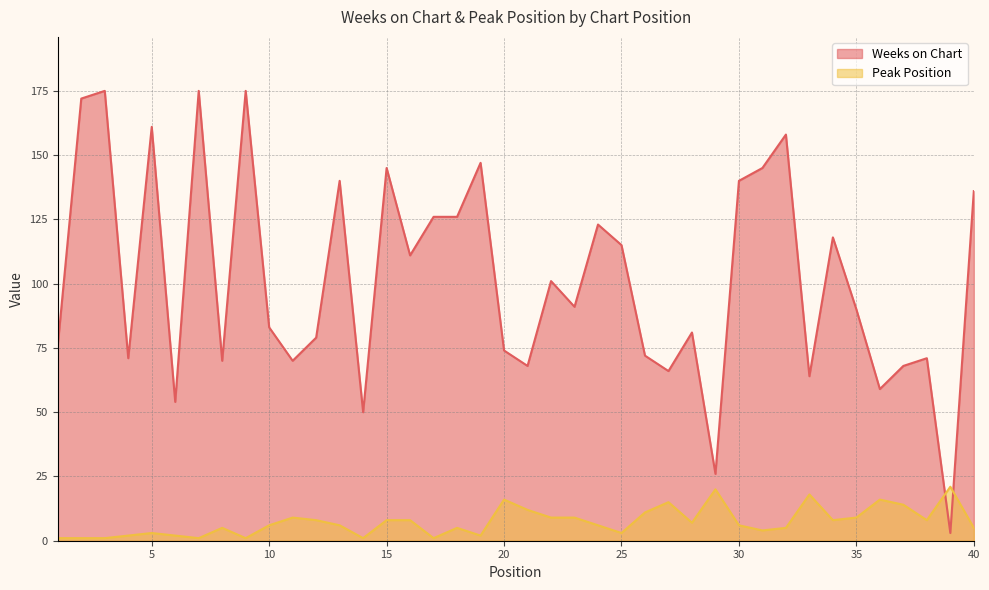

Rank the series by their average value, from highest to lowest.

Weeks on Chart, Peak Position